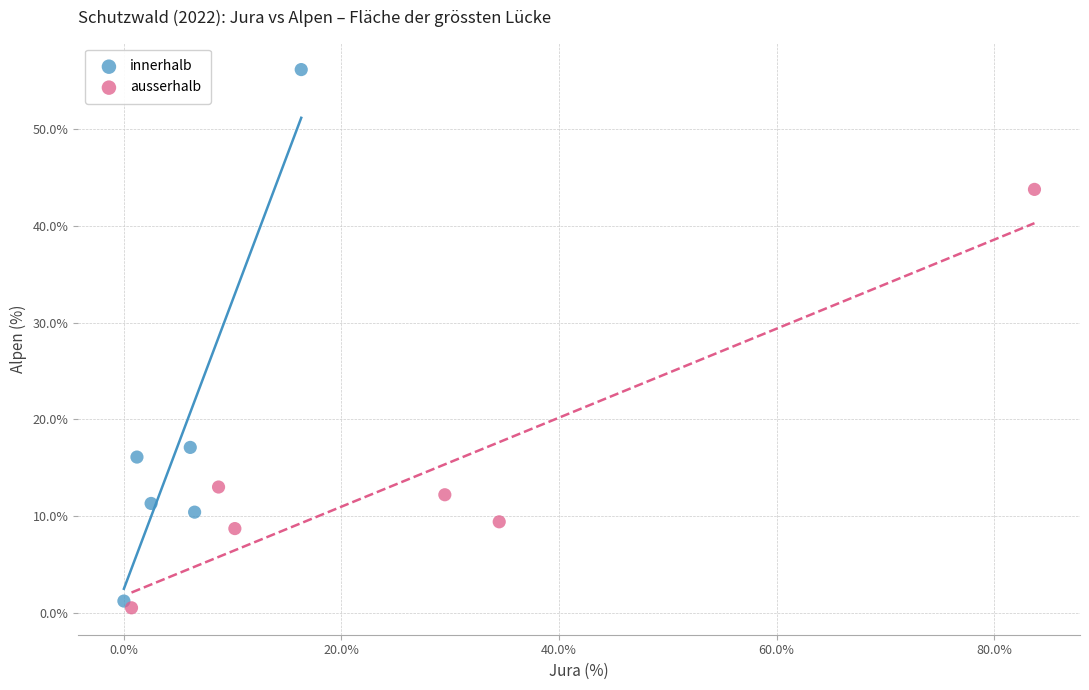

Which series contains the lowest Y value?

ausserhalb